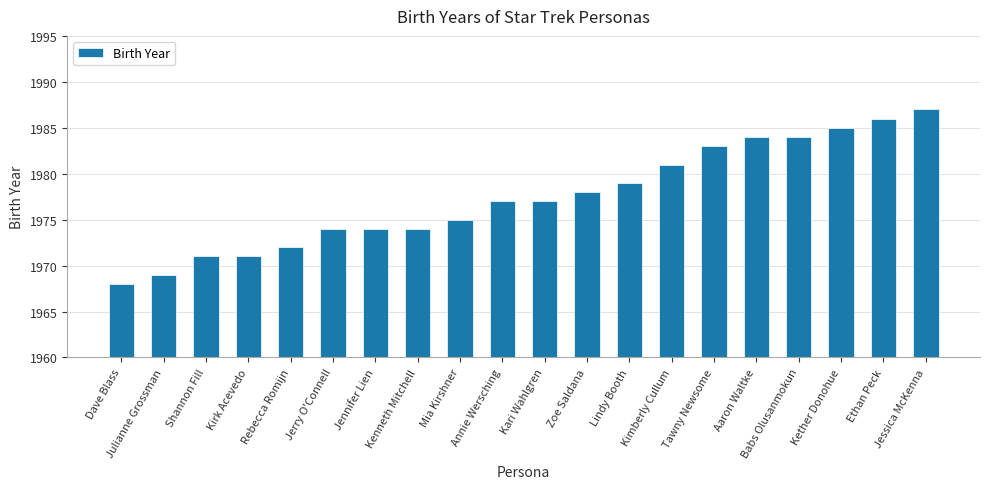

Which has a higher value, Lindy Booth or Julianne Grossman?

Lindy Booth